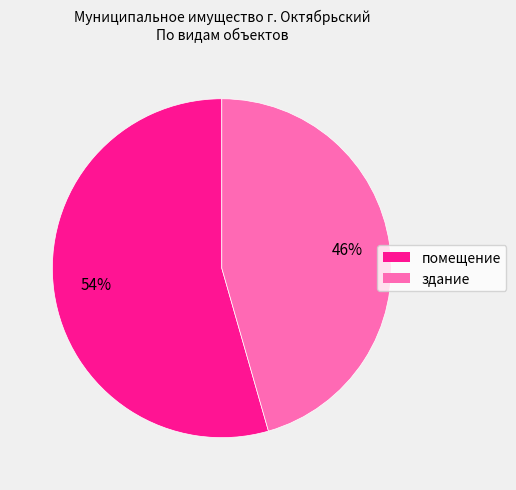

What is the largest slice in the pie chart?

помещение